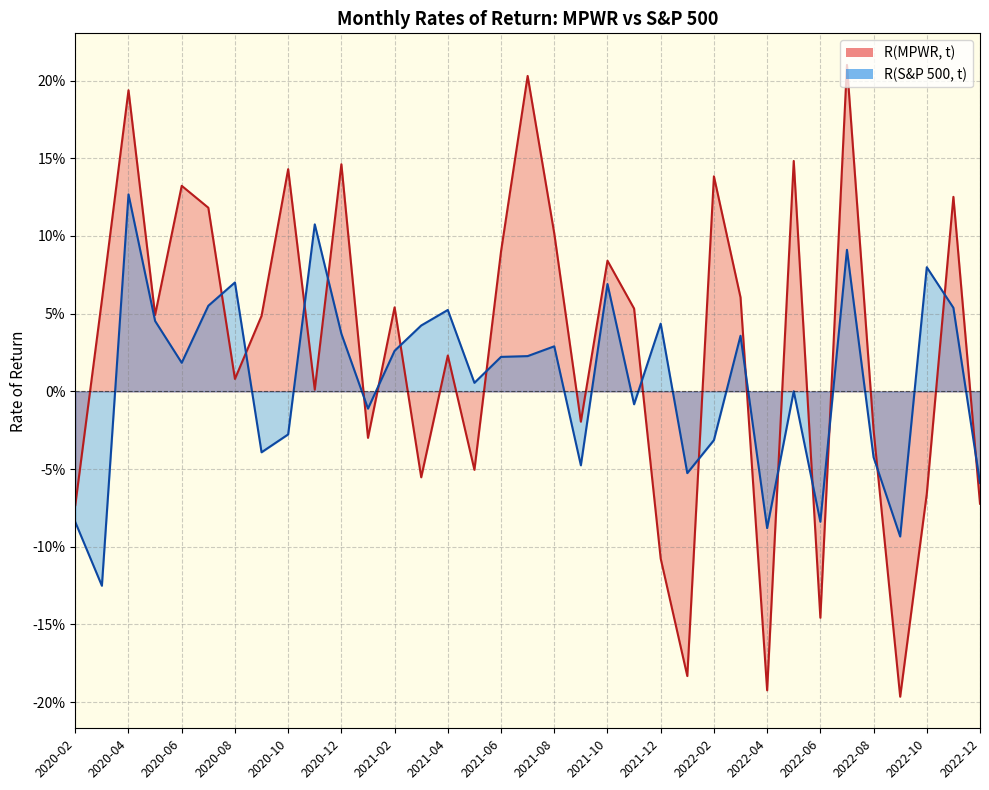

At how many categories does at least one series exceed 0?

26